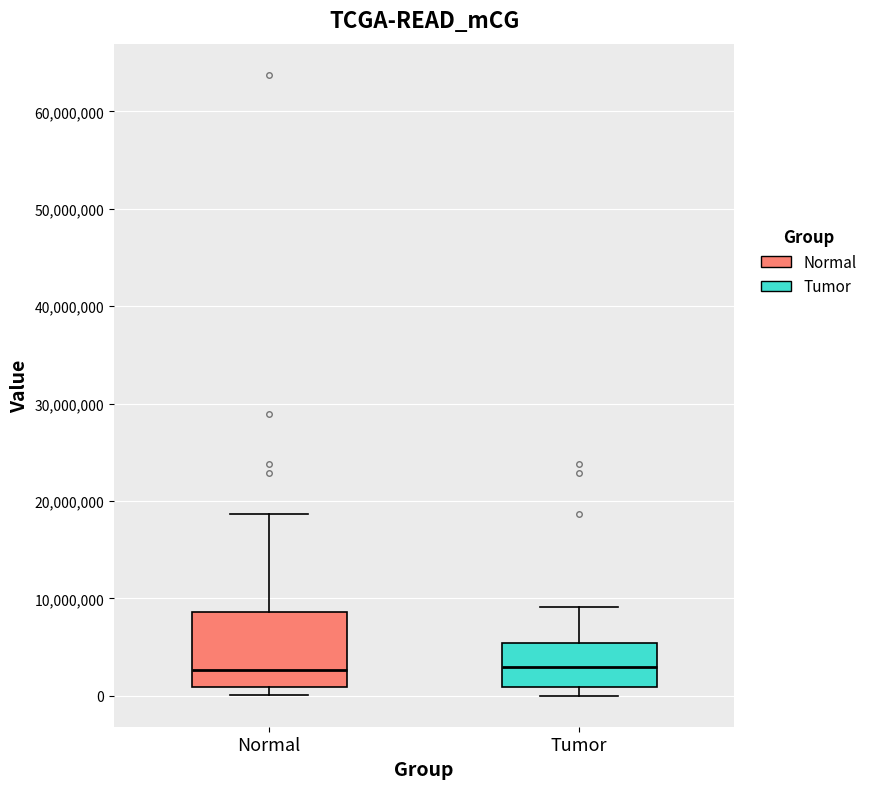

Reading left to right, read every box against the y-axis: the position of its median line, the range the box covers, and the ends of its whiskers. The values are not printed on the chart, so give them approximately, as read against the axis.

Normal: median 3000000, box 1000000 to 9000000, whiskers 0 to 19000000
Tumor: median 3000000, box 1000000 to 5000000, whiskers 0 to 9000000